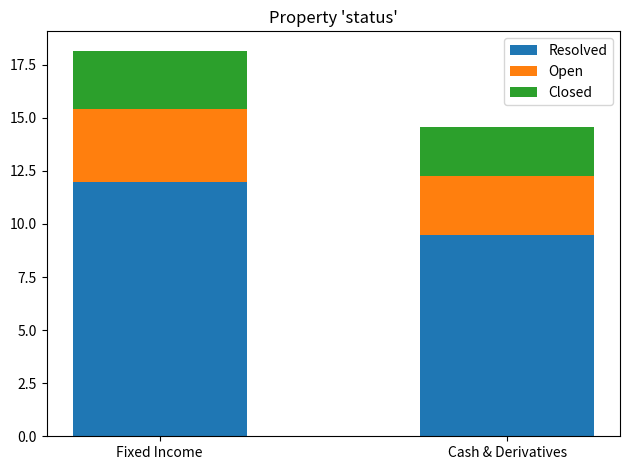

Where does the Resolved series first go above 11?

Fixed Income